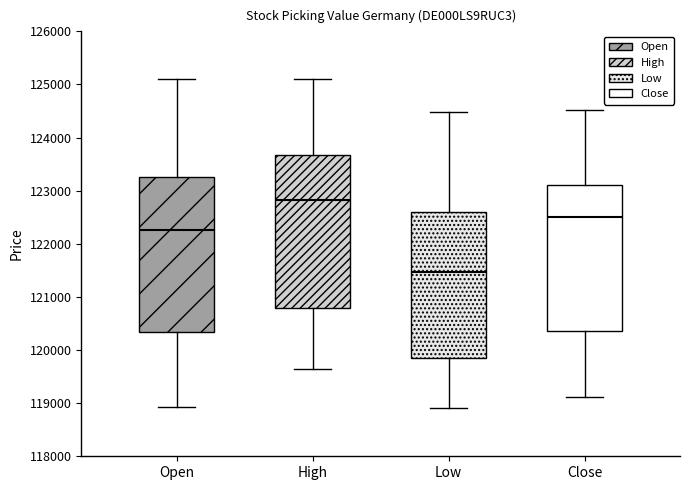

Where is the lower edge of the box for Low on the y-axis? The values are not printed on the chart, so give them approximately, as read against the axis.

119800